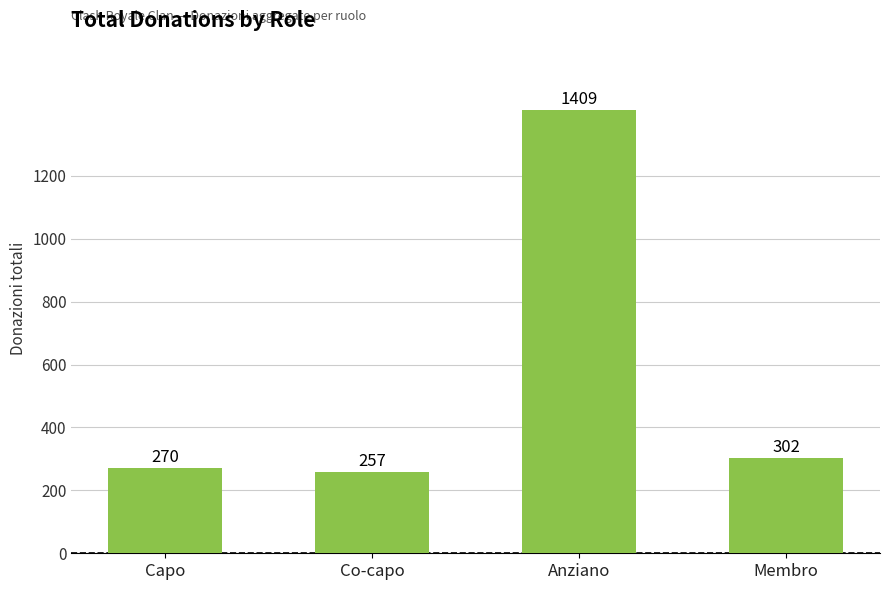

Which category has the lowest value across all series?

Co-capo